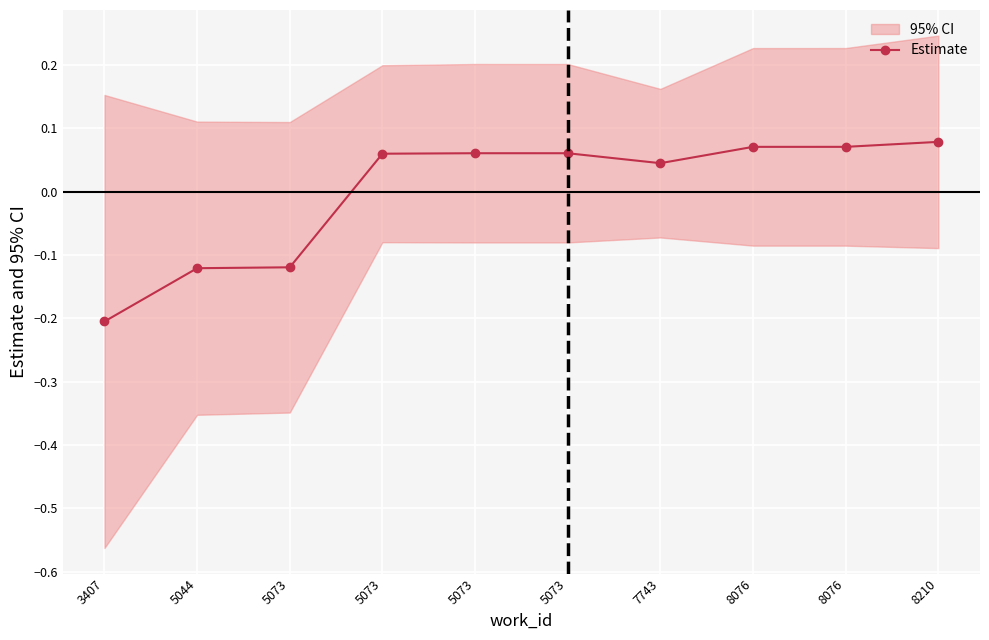

The chart shows a value of -0.2 at 5073. True or false?

False